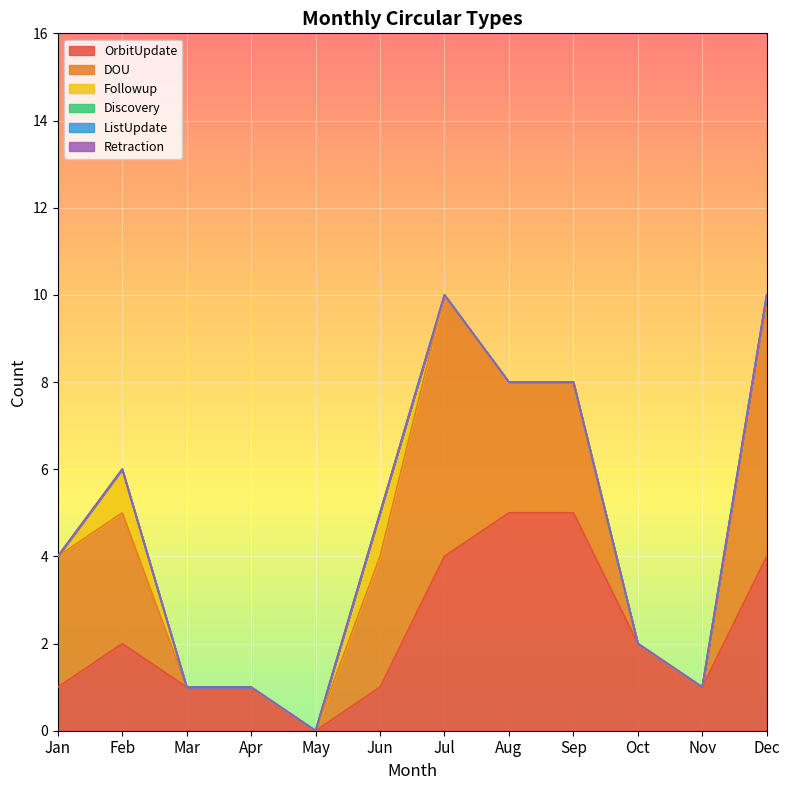

How many data points in Followup are above 0?

2